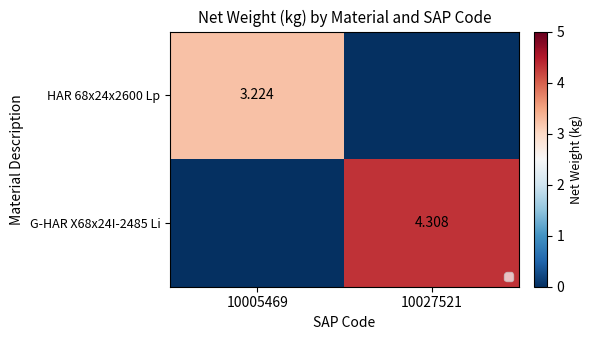

Is the value of G-HAR X68x24I-2485 Li at 10027521 greater than the value of HAR 68x24x2600 Lp at 10005469?

Yes